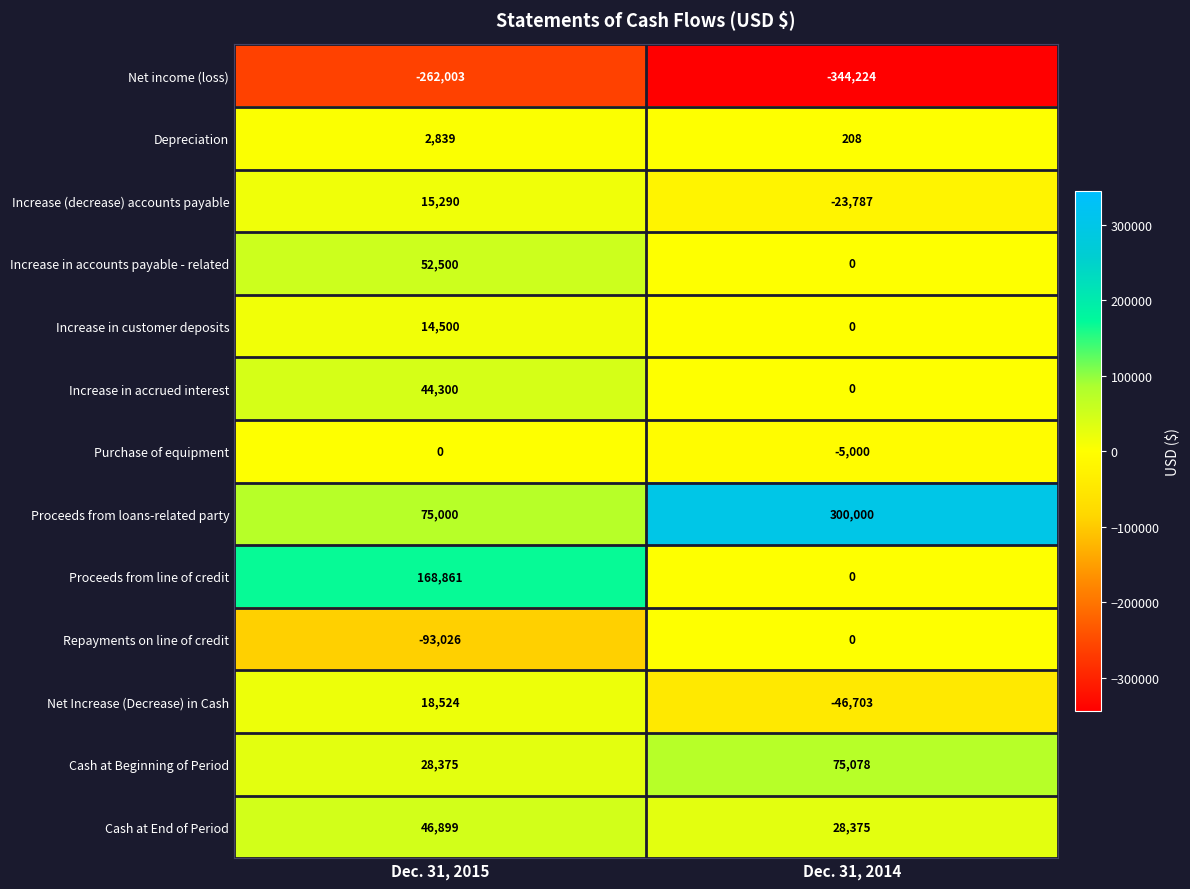

What is the sum of the Net Increase (Decrease) in Cash values at Dec. 31, 2015 and Dec. 31, 2014?

-28179